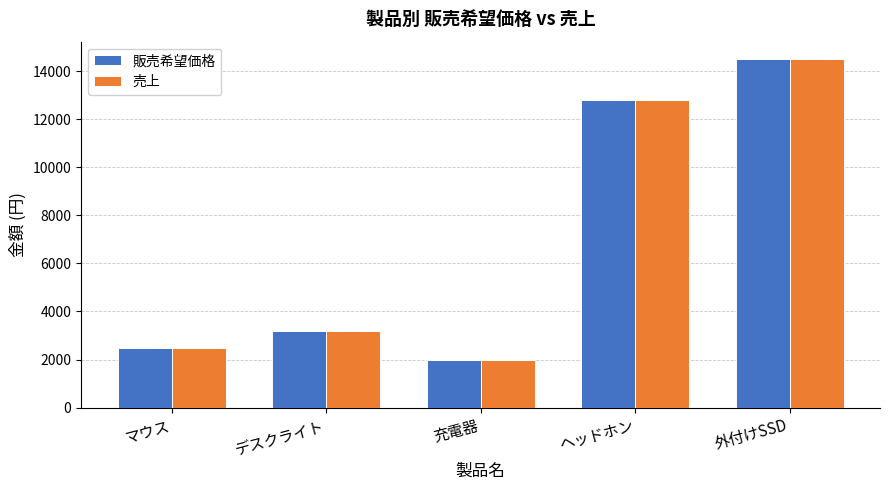

At how many categories does at least one series exceed 10112?

2